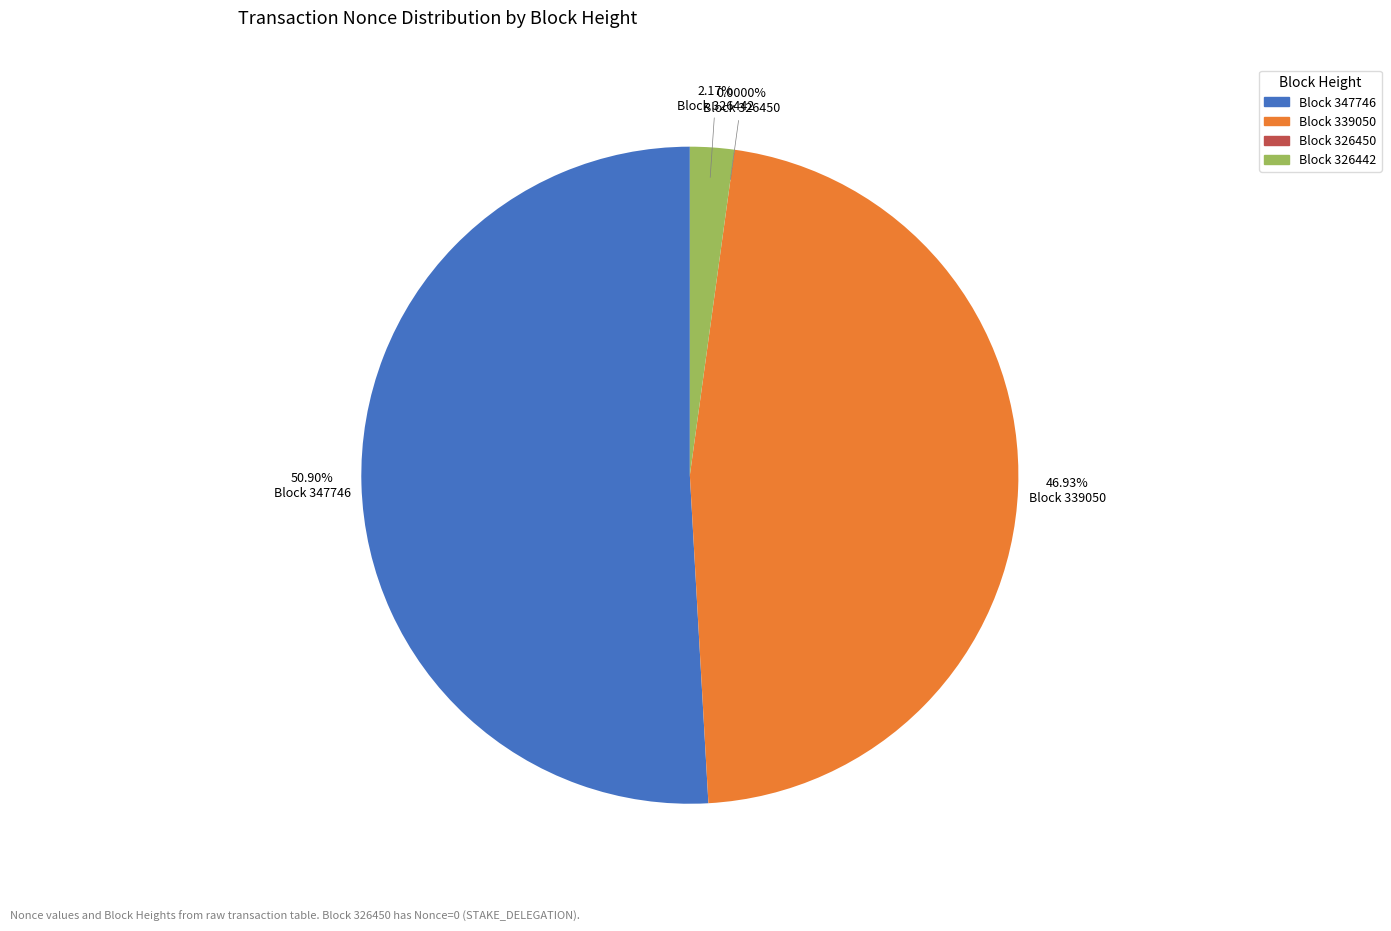

Is it true that 326442 is 1% of the pie?

False